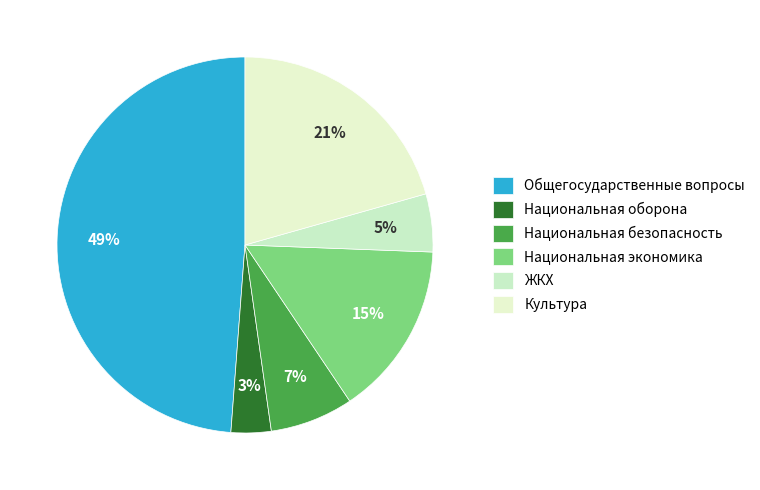

Count the number of slices in the pie.

6